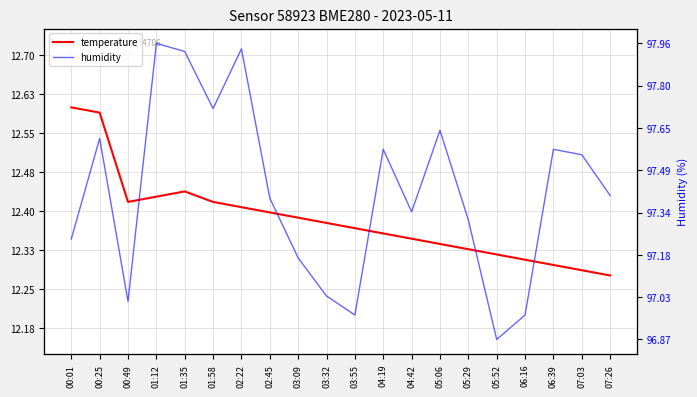

True or false: temperature and humidity cross at least once.

False